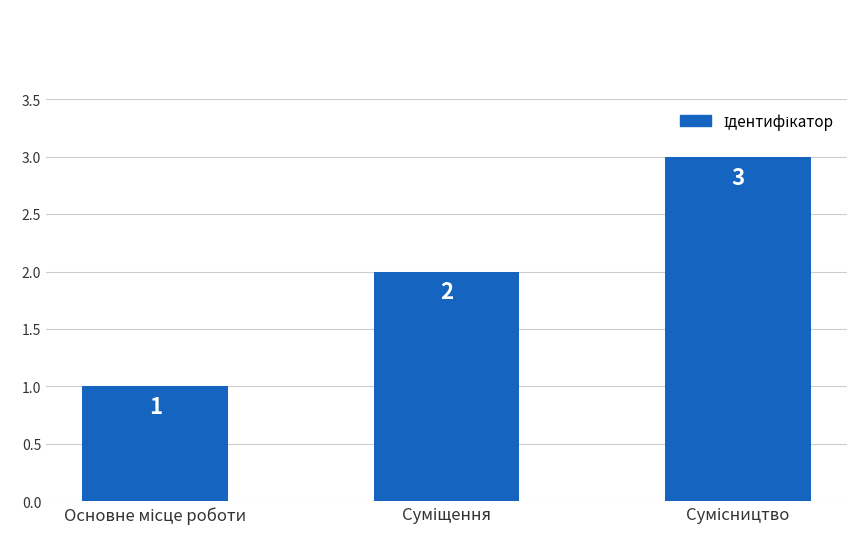

What is the sum of all values?

6